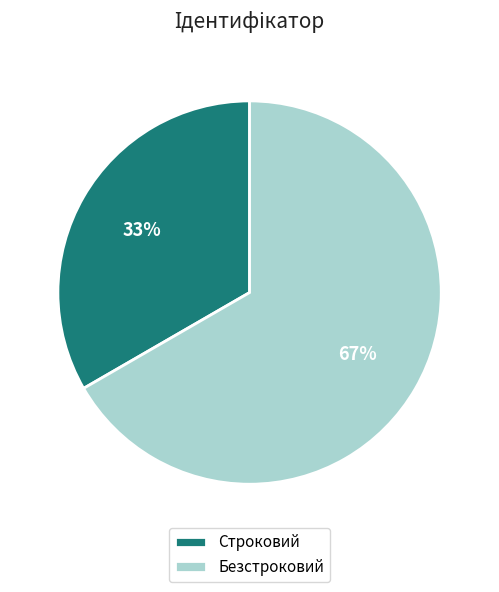

Which category has the biggest portion of the pie?

Безстроковий